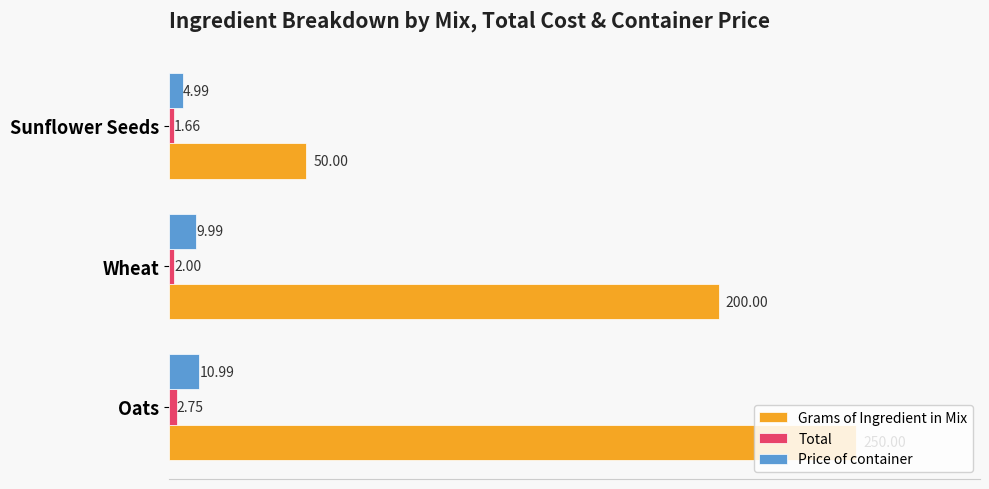

At which category does the chart reach its minimum across all series?

Sunflower Seeds